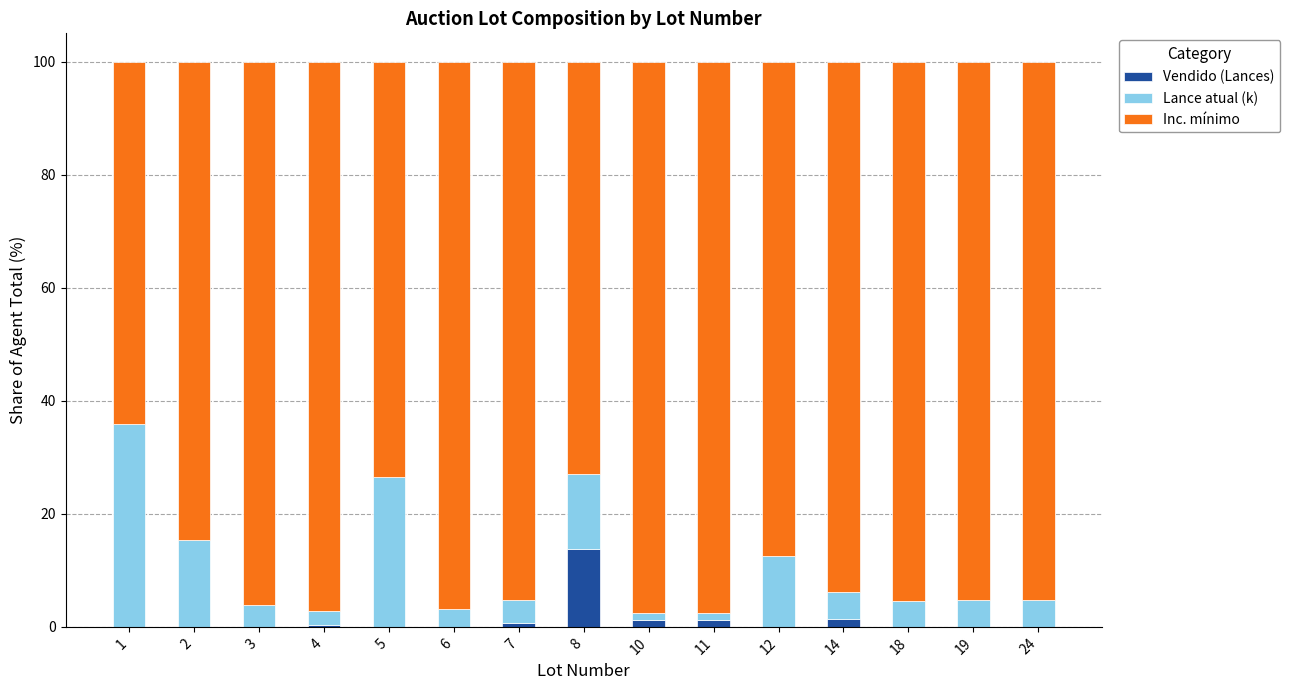

What is the total value across all series at 2?

100.0